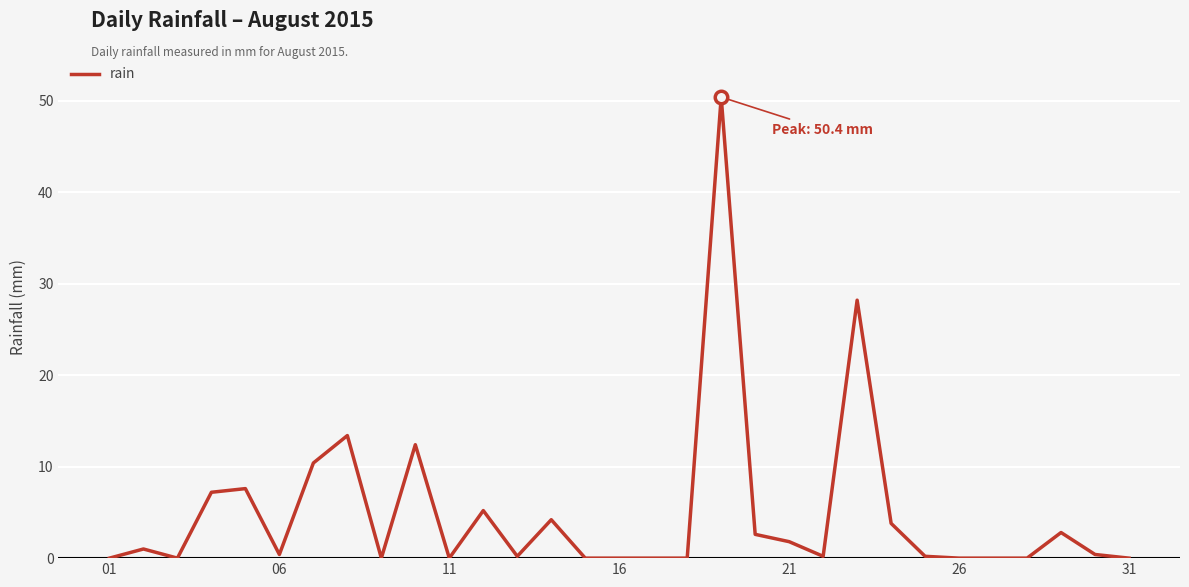

Does the chart display data point markers on the line(s)?

No